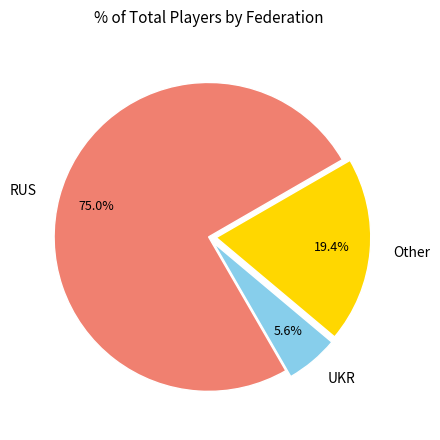

Approximately how many times larger is the value at RUS compared to Other?

3.9